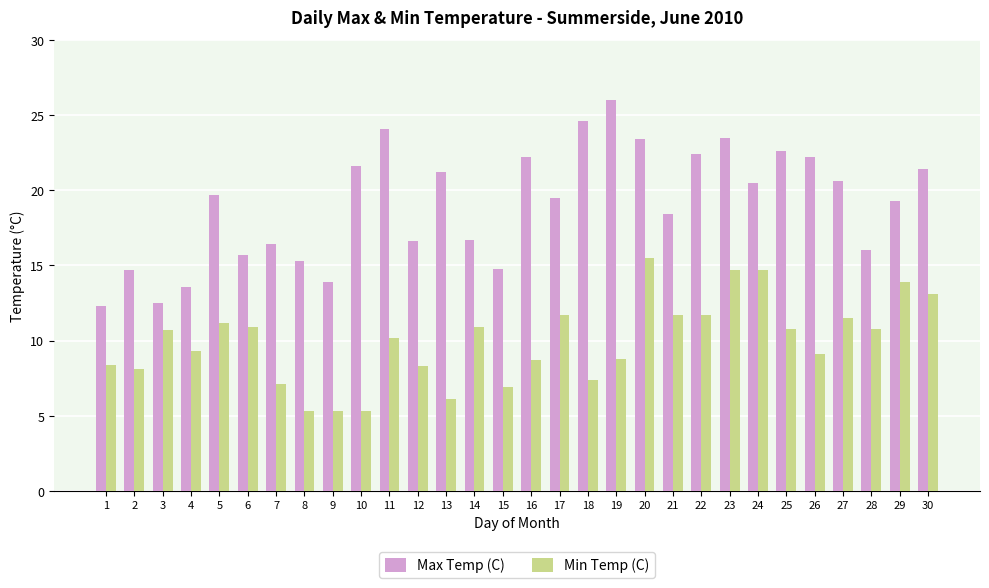

The Min Temp (C) series shows 4.2 at 14. True or false?

False